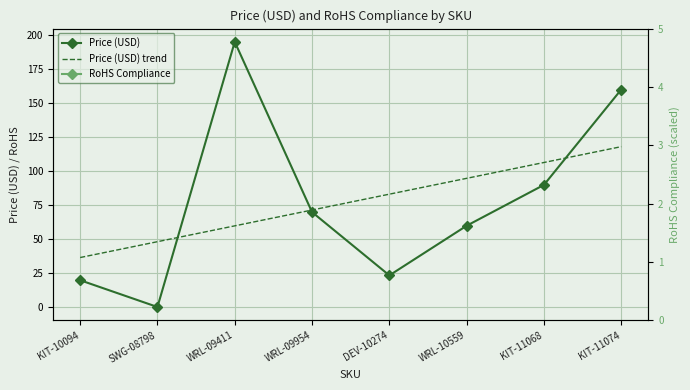

List the labels in order of Price (USD) trend value, largest first.

KIT-11074, KIT-11068, WRL-10559, DEV-10274, WRL-09954, WRL-09411, SWG-08798, KIT-10094